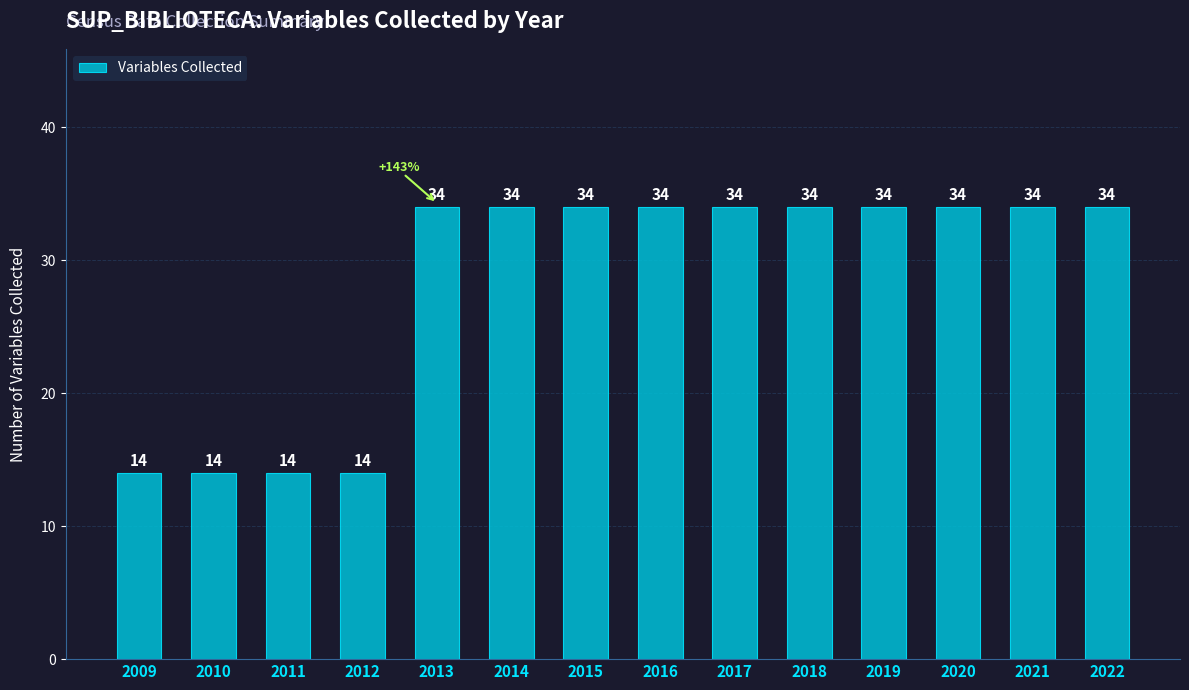

What is the smallest value displayed?

14